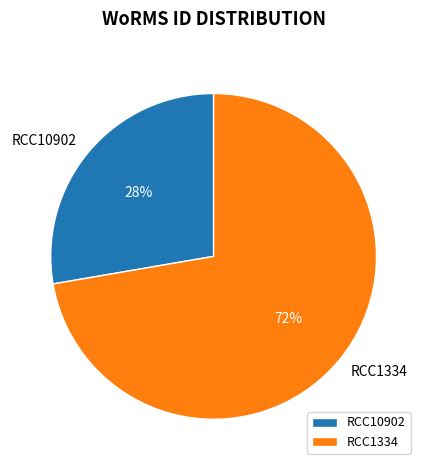

The RCC1334 slice represents 72% of the pie. True or false?

True